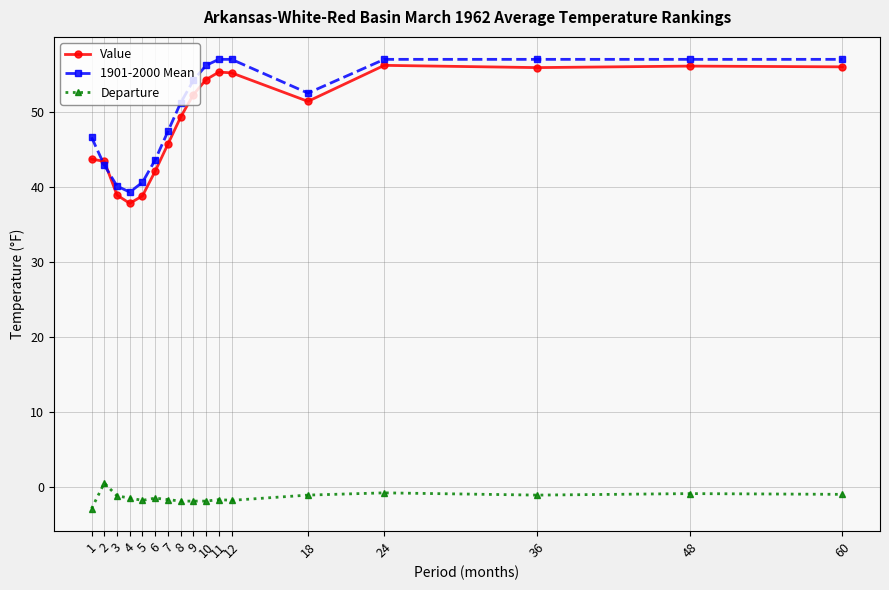

What is the greatest value displayed?

57.0